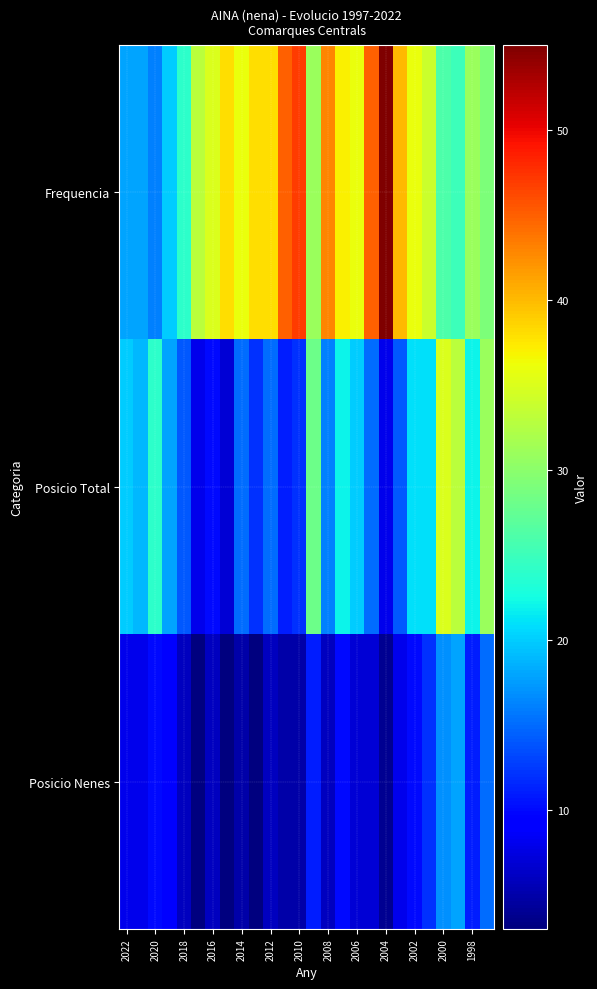

Reading left to right, list all the values displayed in this chart.

Frequencia: 18	18	16	20	24	33	35	38	36	38	38	45	47	31	43	37	36	45	55	40	36	34	26	25	31	29
Posicio Total: 20	19	24	18	14	8	10	7	15	12	15	11	12	28	16	22	20	15	8	14	21	21	35	33	22	31
Posicio Nenes: 8	8	10	9	6	3	6	3	5	3	6	5	5	11	6	10	7	7	4	8	10	12	17	18	11	15